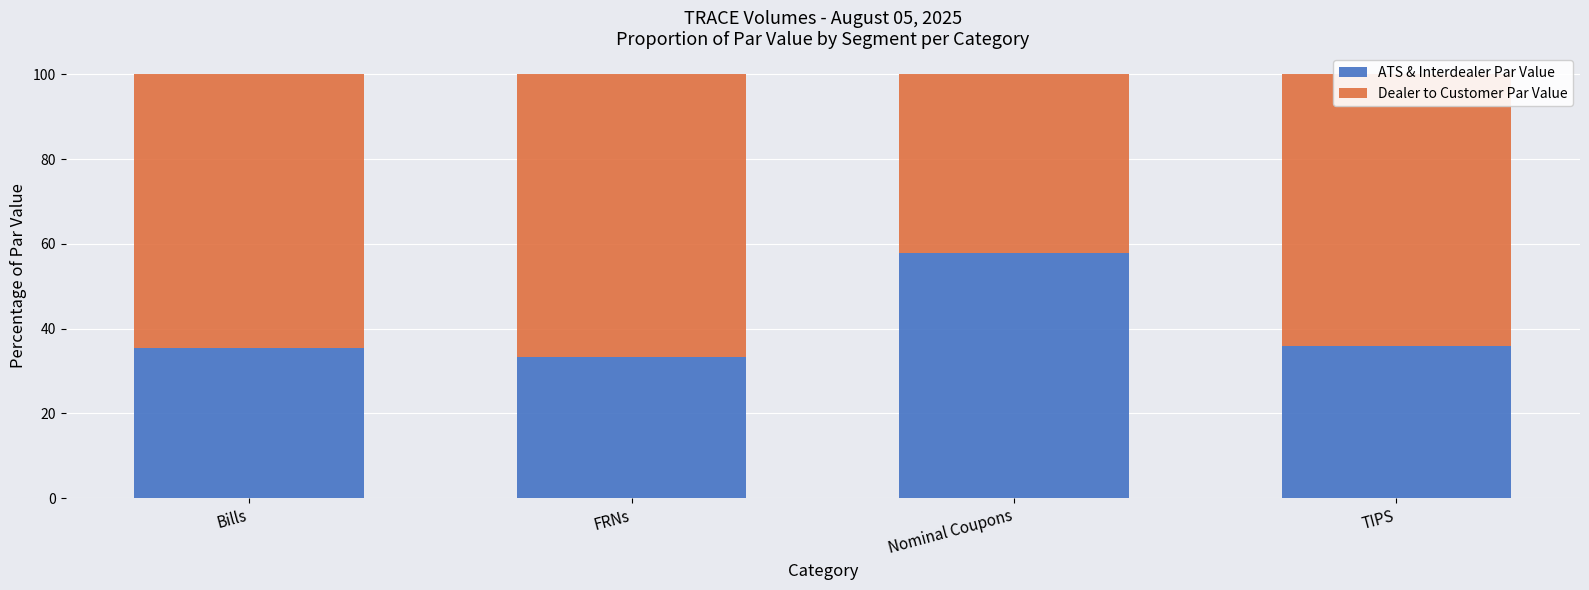

What value does the ATS & Interdealer Par Value series have at Bills?

35.6